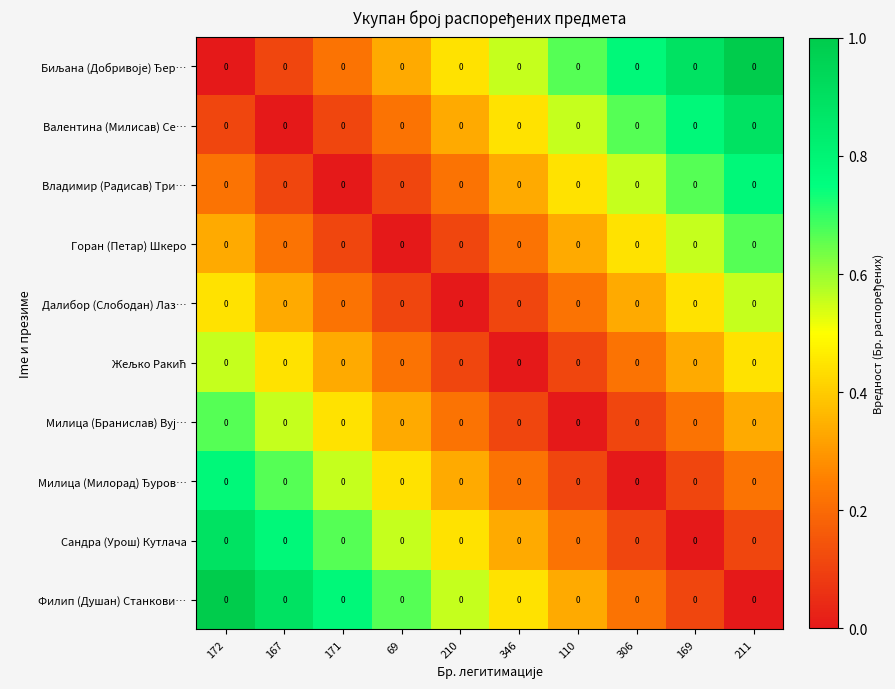

Rank the series at 172 from highest to lowest value.

Филип (Душан) Станкови…, Сандра (Урош) Кутлача, Милица (Милорад) Ђуров…, Милица (Бранислав) Вуј…, Жељко Ракић, Далибор (Слободан) Лаз…, Горан (Петар) Шкеро, Владимир (Радисав) Три…, Валентина (Милисав) Се…, Биљана (Добривоје) Ђер…